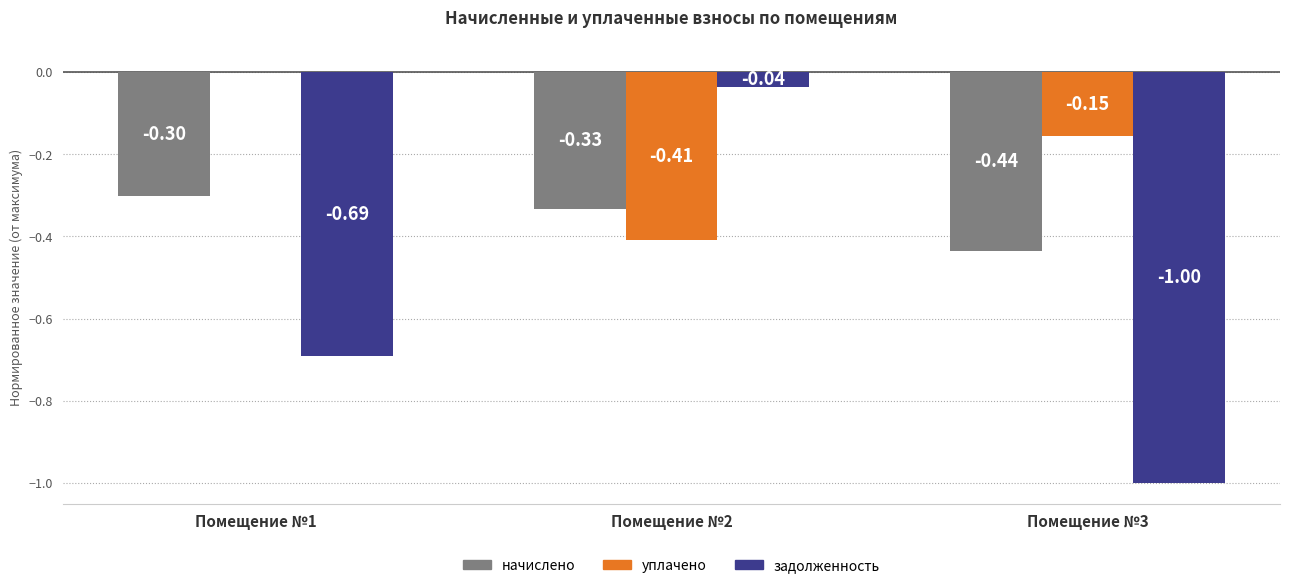

How many groups of bars are there?

3